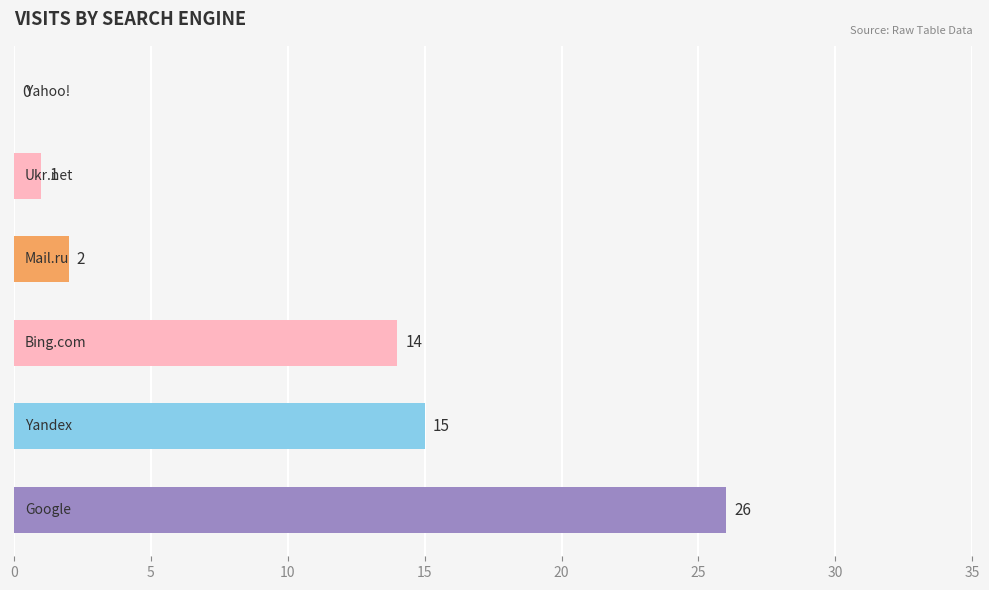

What is the sum of all values?

58